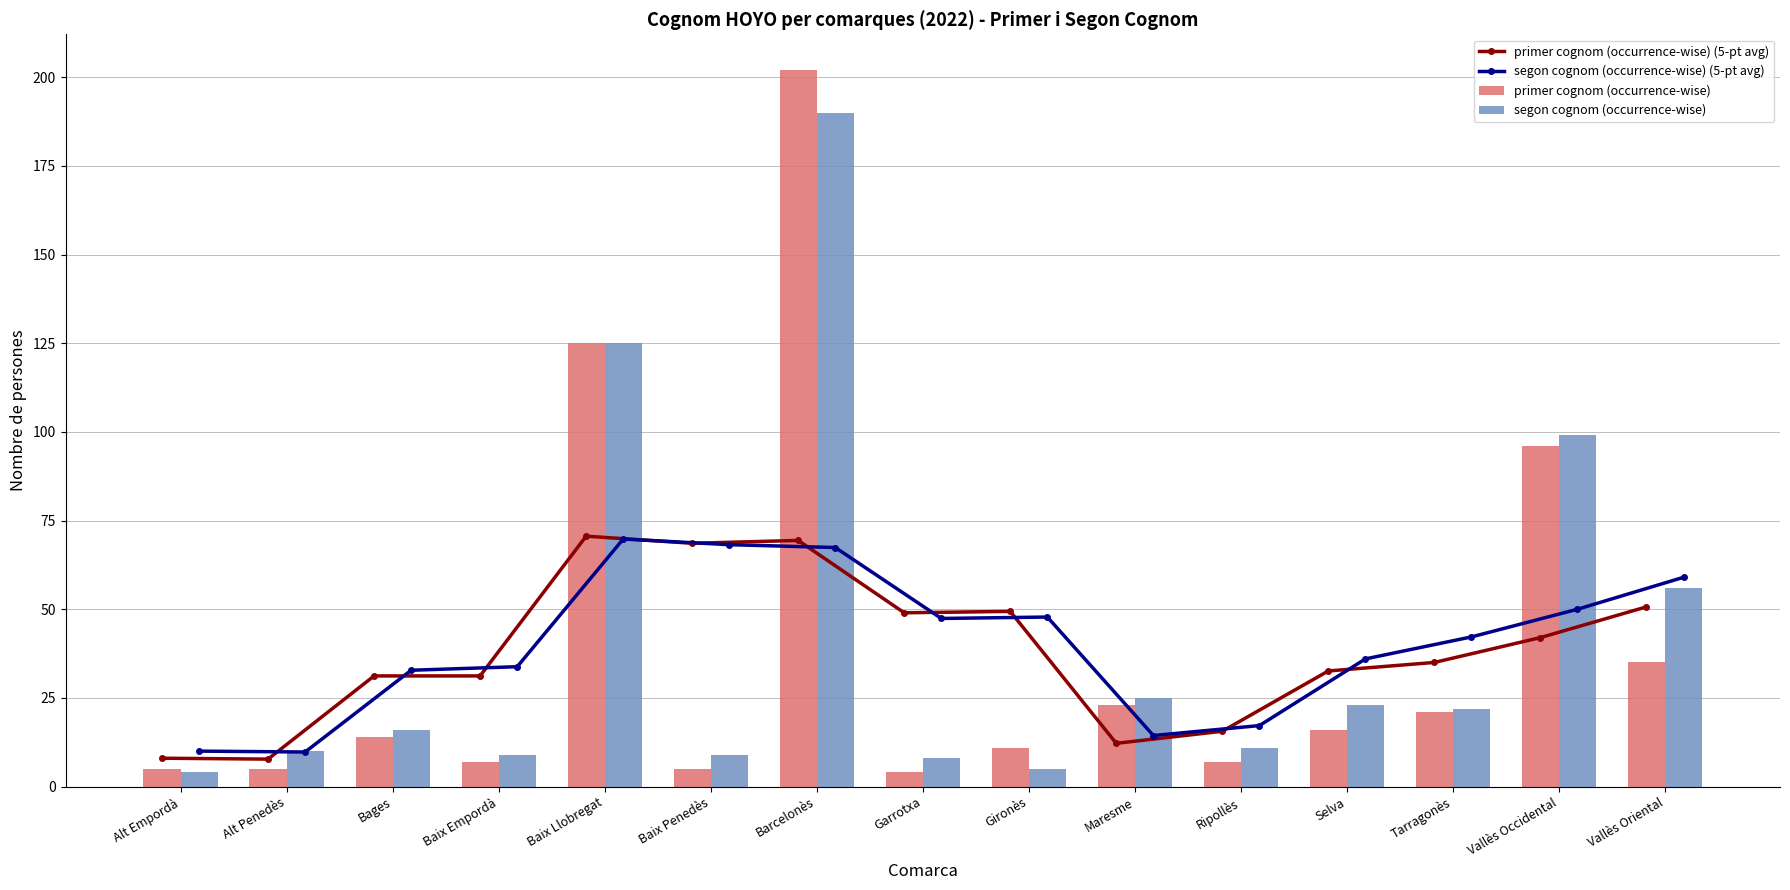

At how many categories does at least one series exceed 165?

1